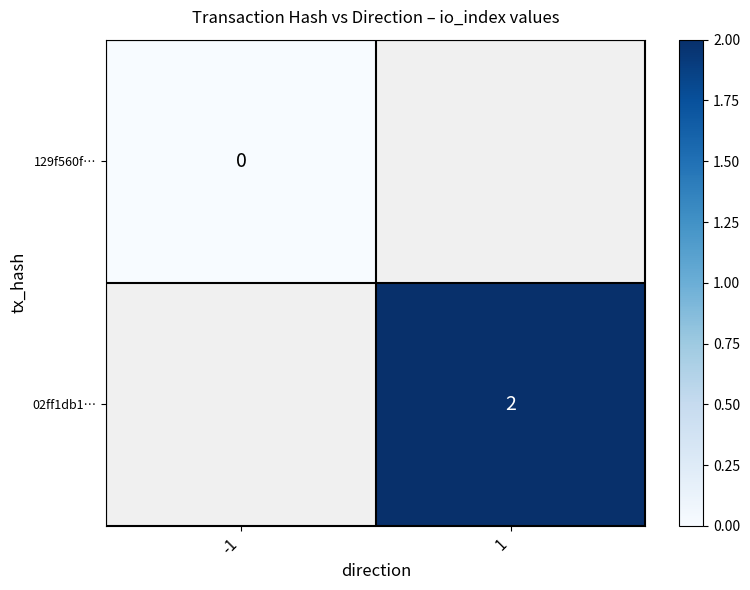

Is it true that 02ff1db1… equals 2 at 1?

True